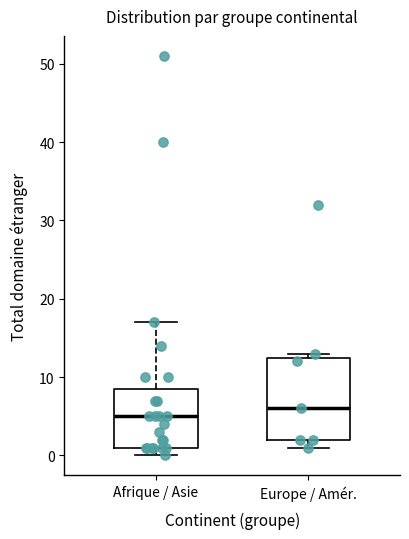

Which box is the tallest, from its lower edge to its upper edge?

Europe / Amér.